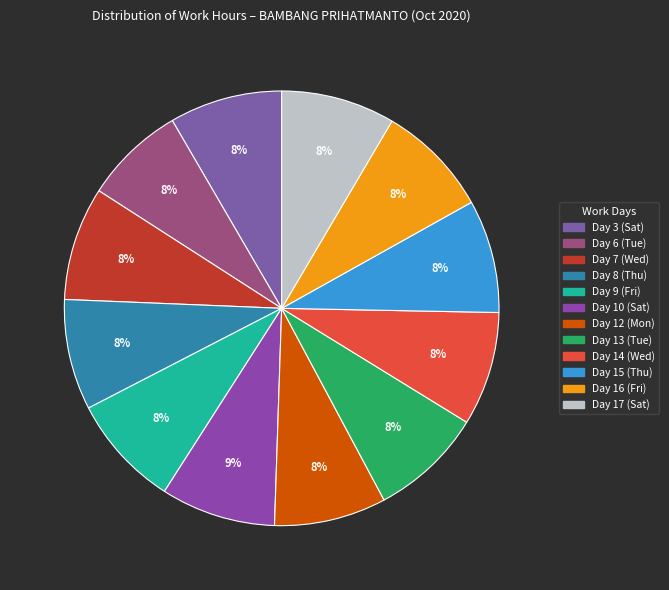

True or false: Day 12 (Mon) accounts for 18% of the total.

False